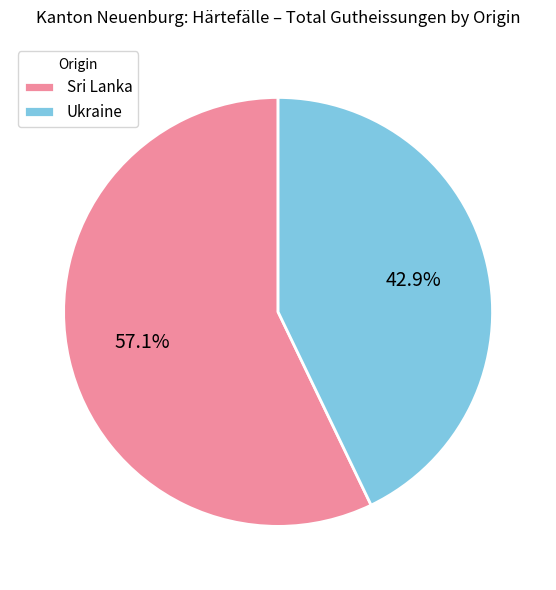

True or false: Sri Lanka accounts for 57% of the total.

True